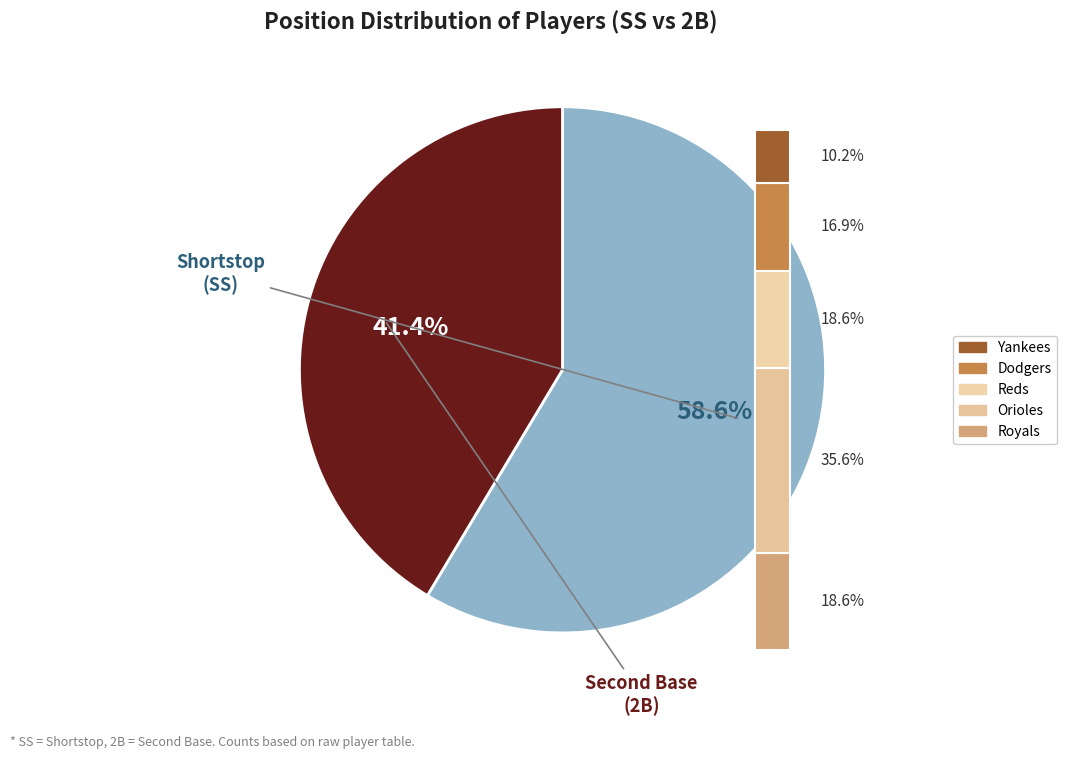

What is the ratio of the value at 2B to the value at SS?

0.7